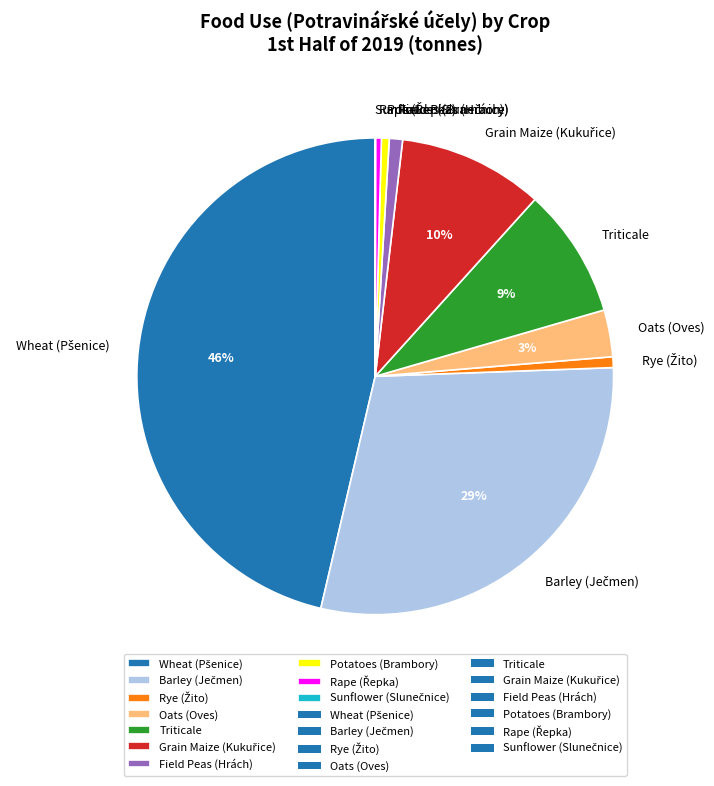

Do Oats (Oves) and Field Peas (Hrách) together represent more than half of the pie?

No